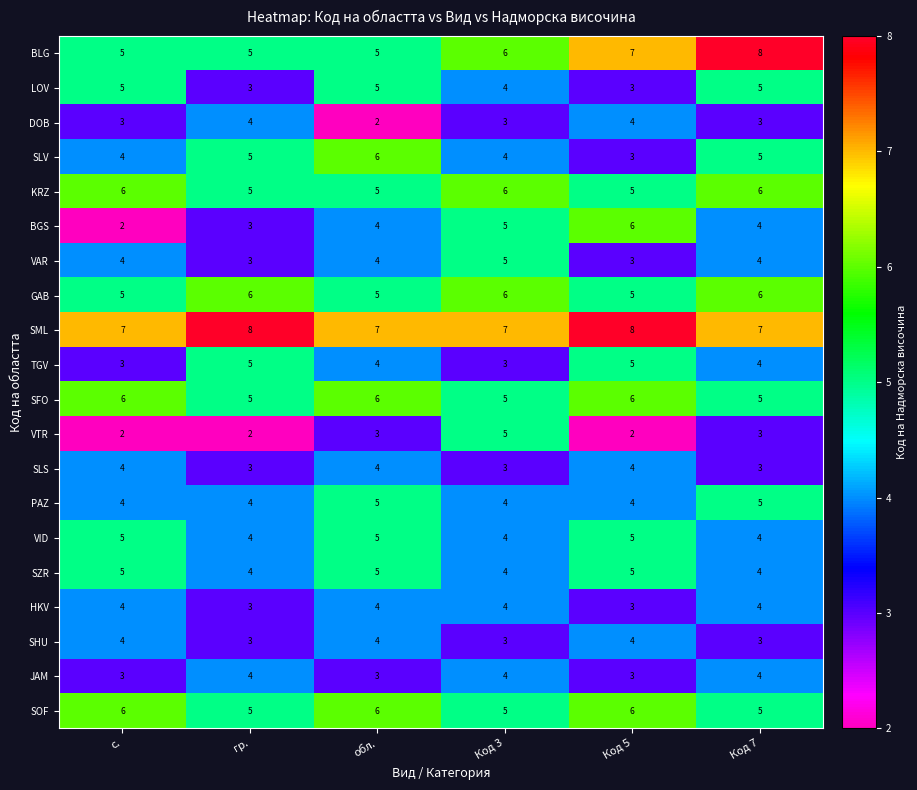

Count the number of categories in the chart.

6